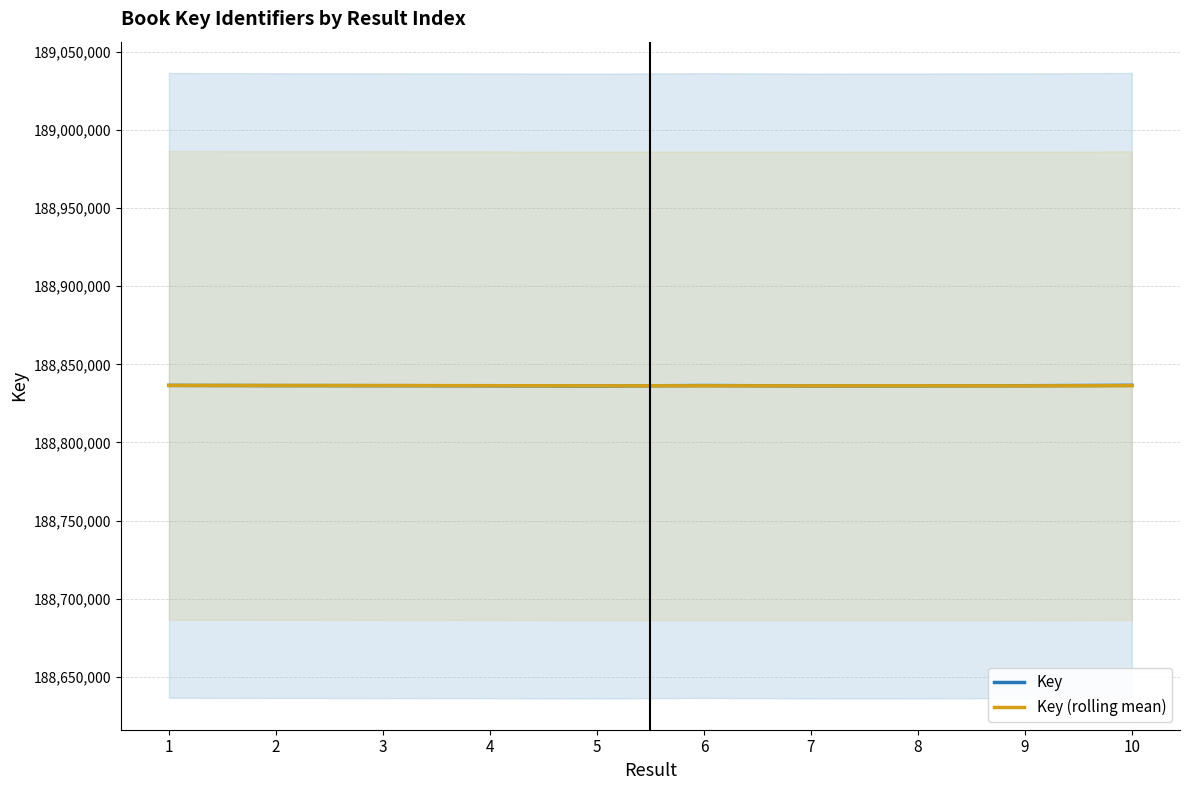

Reading right to left, what are all the values shown in this chart?

Key: 10=188836562.0	9=188836320.0	8=188836196.0	7=188836156.0	6=188836443.0	5=188836115.0	4=188836265.0	3=188836359.0	2=188836404.0	1=188836523.0
Key (rolling mean): 10=188836359.3	9=188836224.0	8=188836265.0	7=188836238.0	6=188836274.3	5=188836246.3	4=188836342.7	3=188836428.7	2=188836463.5	1=188836523.0